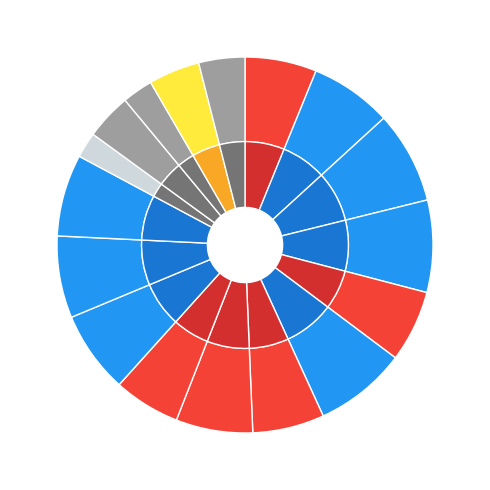

Is it true that MURILO PRADO - FASP is 1% of the pie?

False